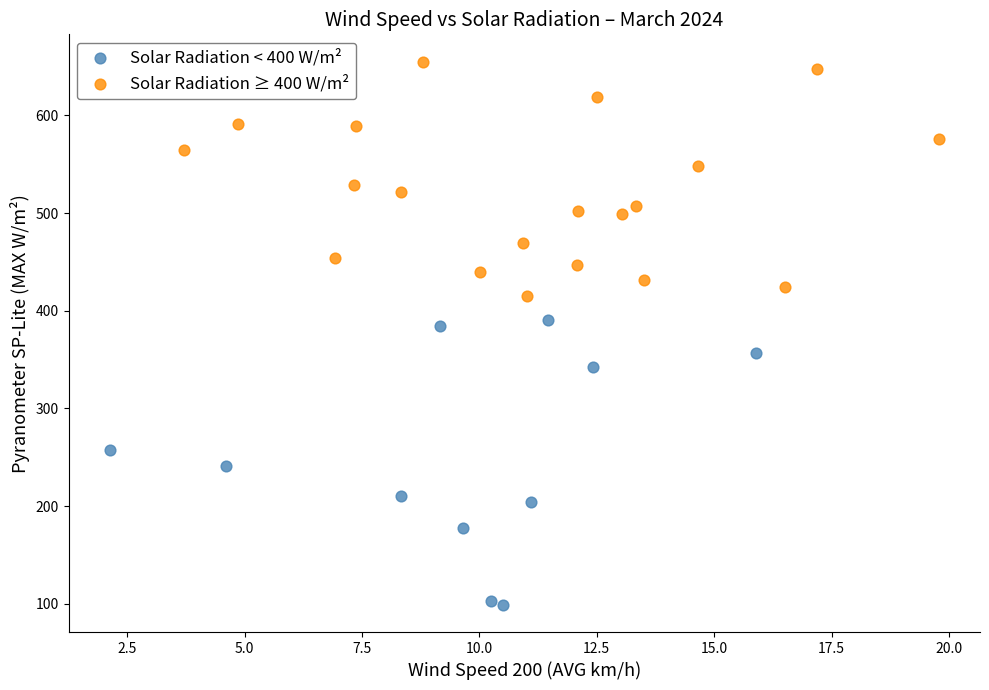

What are all the series names shown in the legend?

Solar Radiation < 400 W/m², Solar Radiation ≥ 400 W/m²